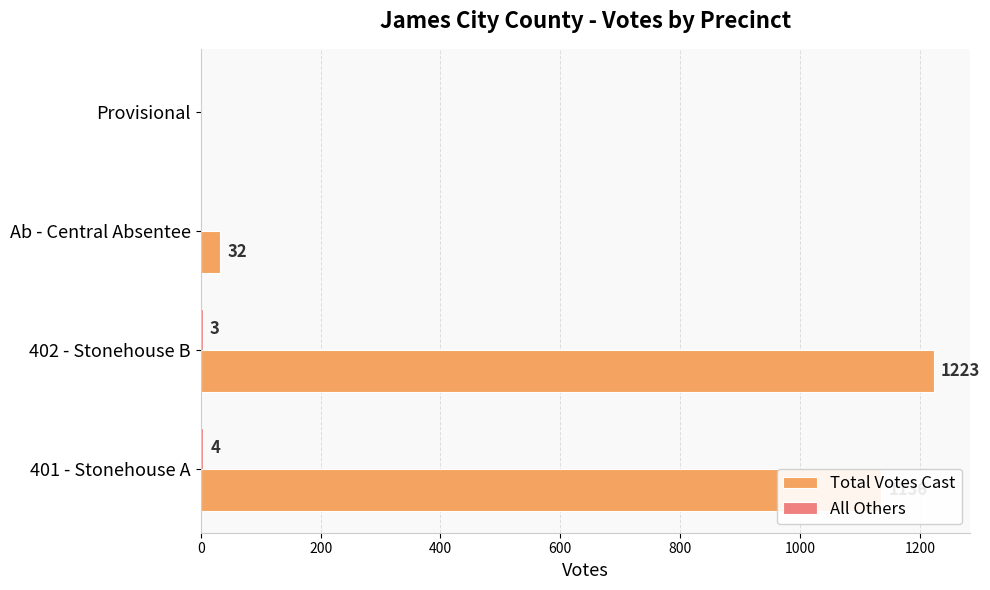

Which series changed the most between 401 - Stonehouse A and Provisional?

Total Votes Cast